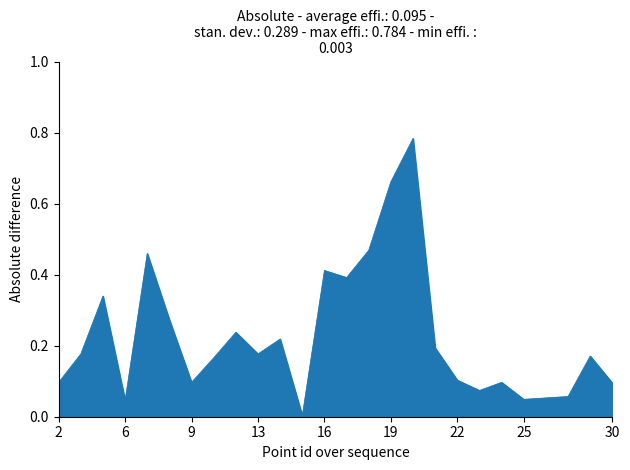

How many interior local valleys (lower than both neighbors) does the data have?

7